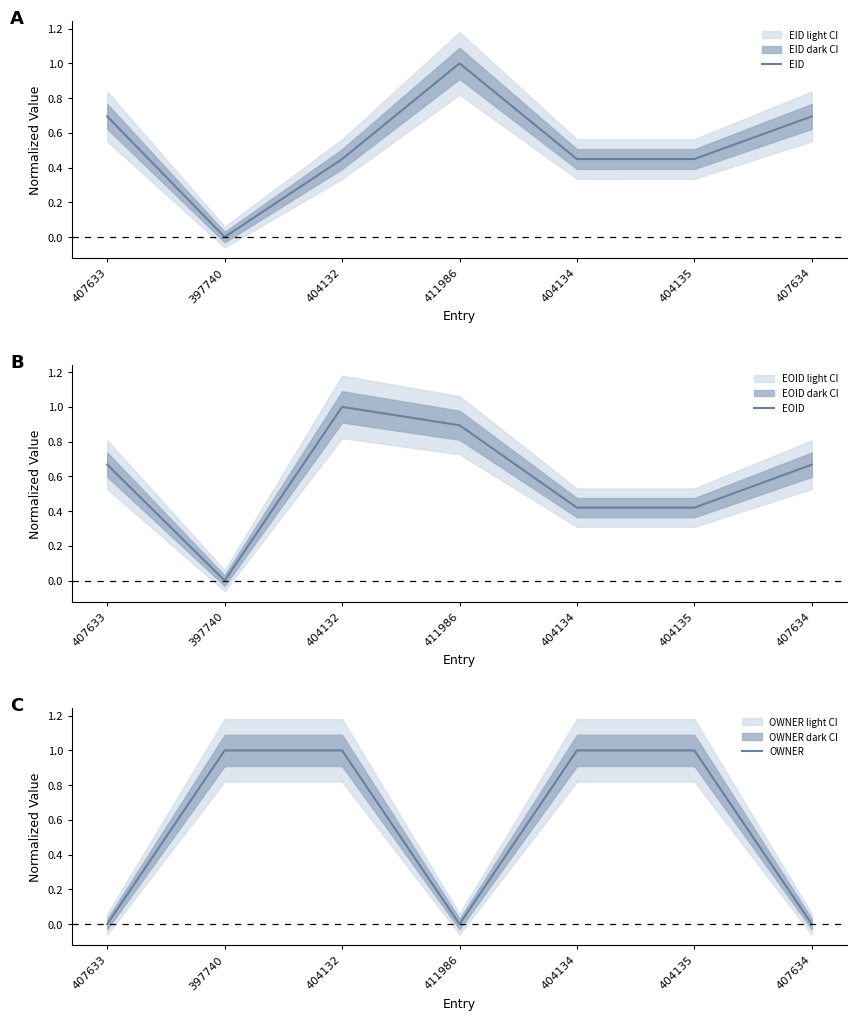

How many positive values does the EID series have?

6